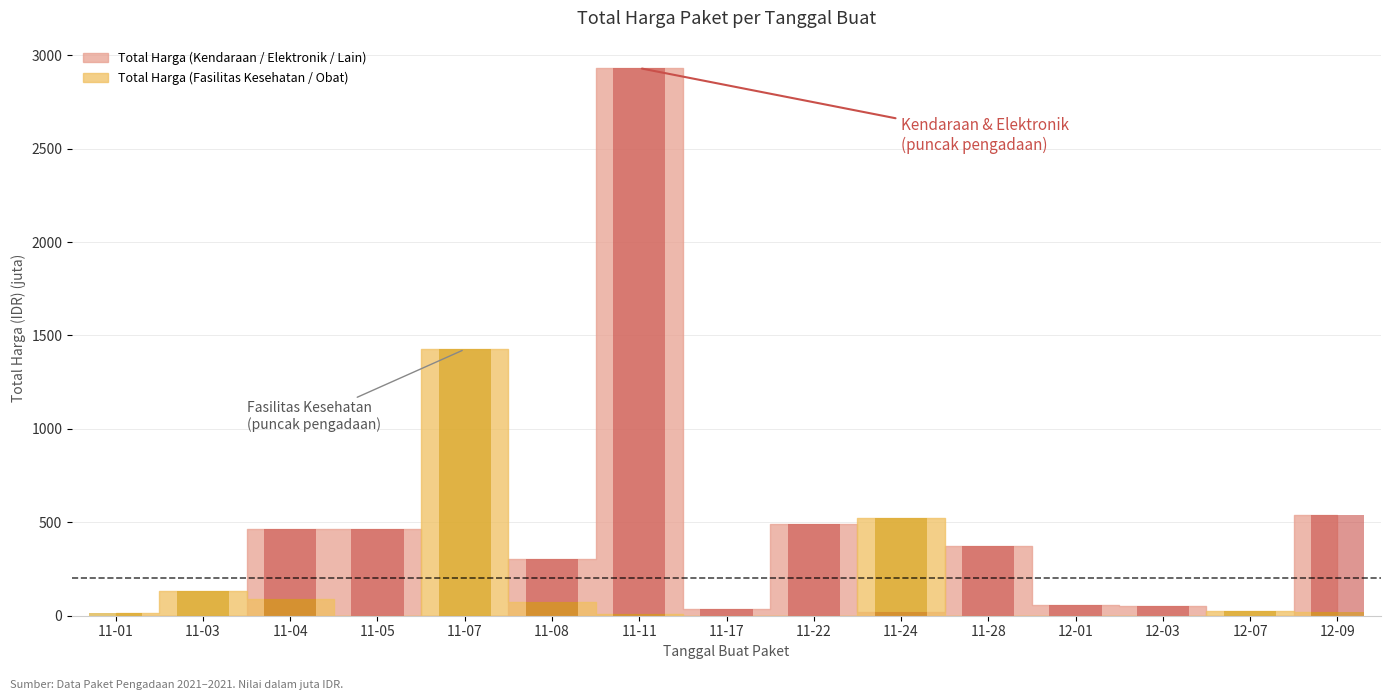

At how many categories does at least one series exceed 1512?

1